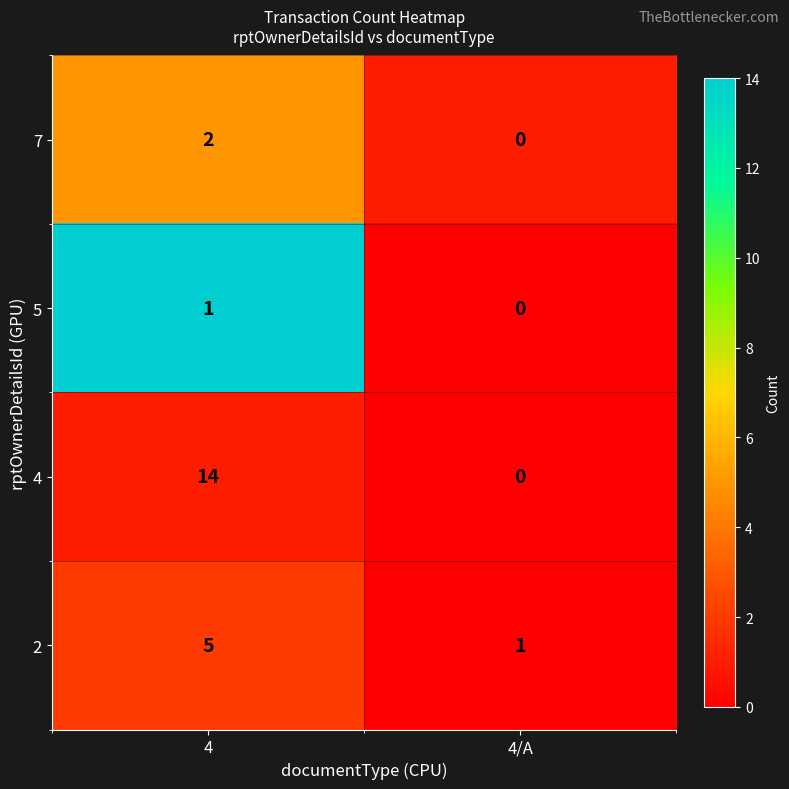

Rank the series at 4 from lowest to highest value.

5, 7, 2, 4